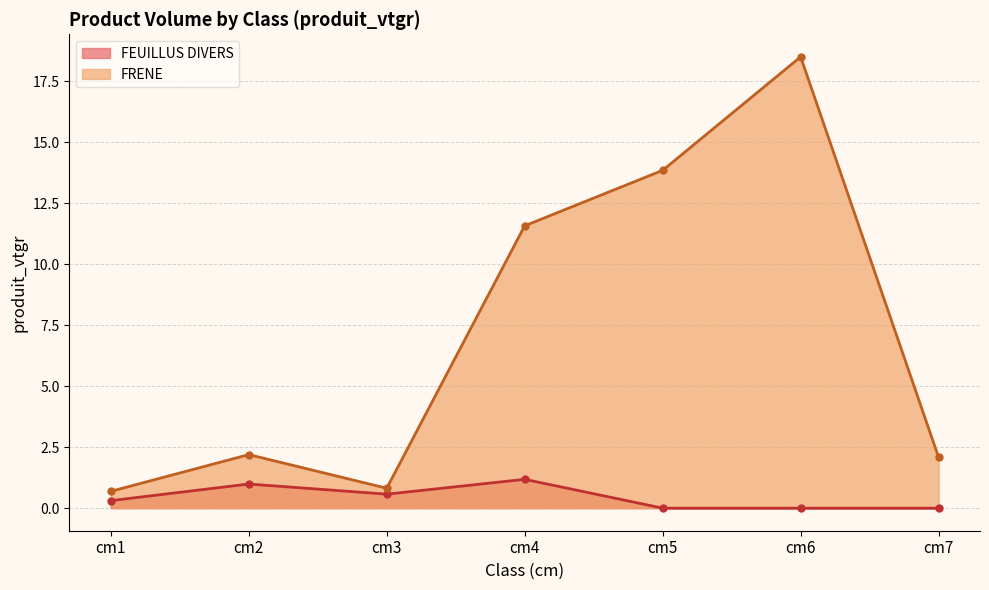

Where is the first local maximum?

cm2